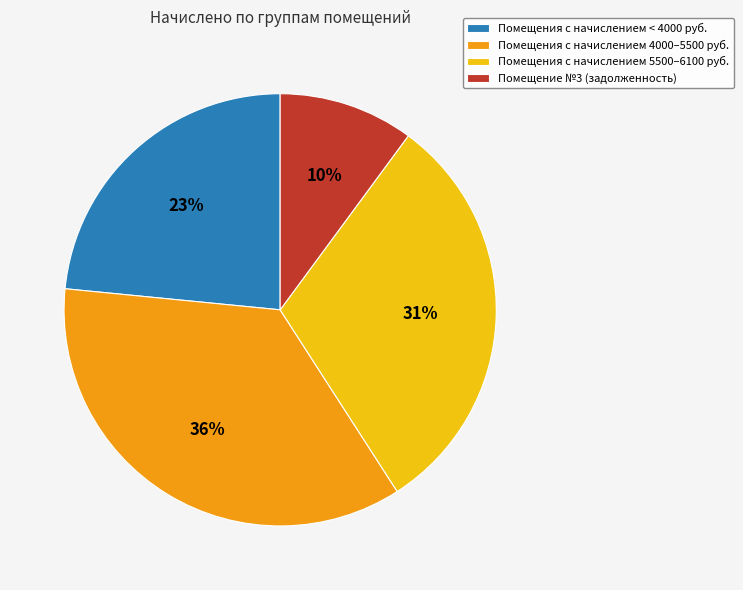

How many slices are in this pie chart?

4